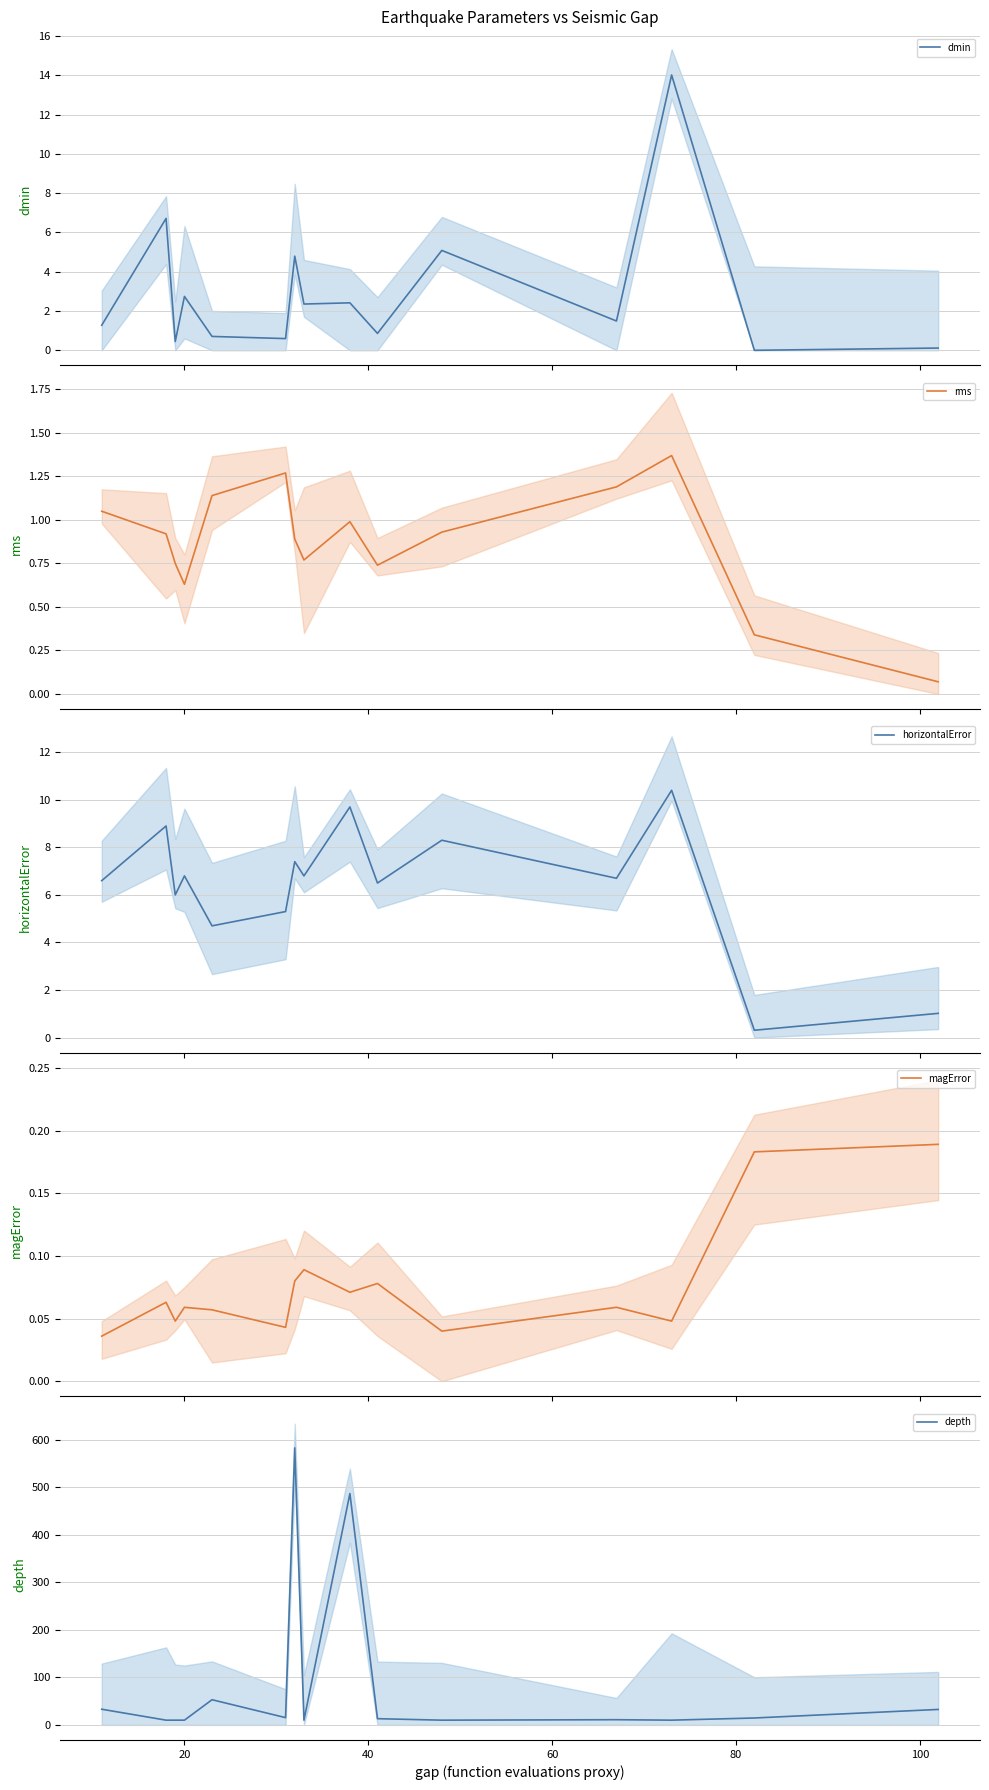

Which series has the largest range (max minus min)?

depth